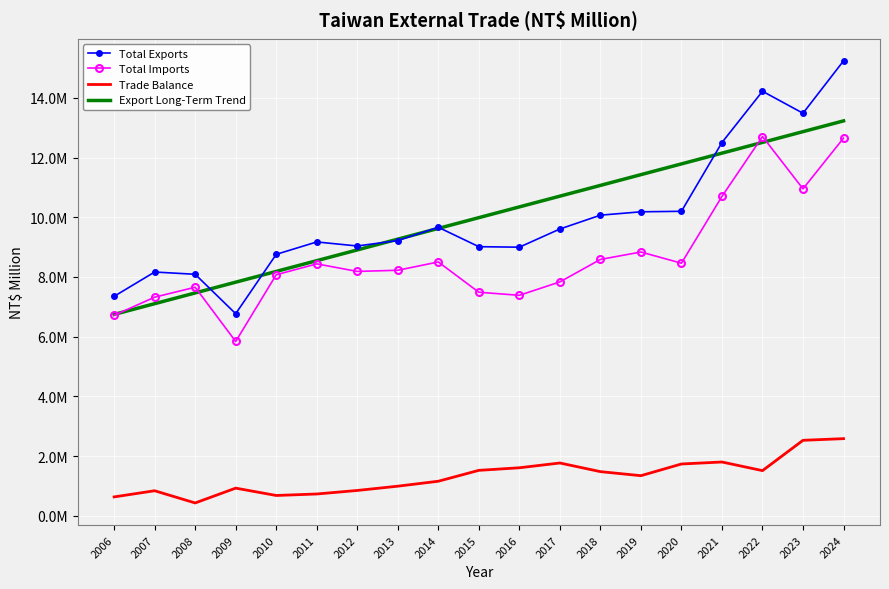

The Trade Balance series shows 1525041.0 at 2015. True or false?

True